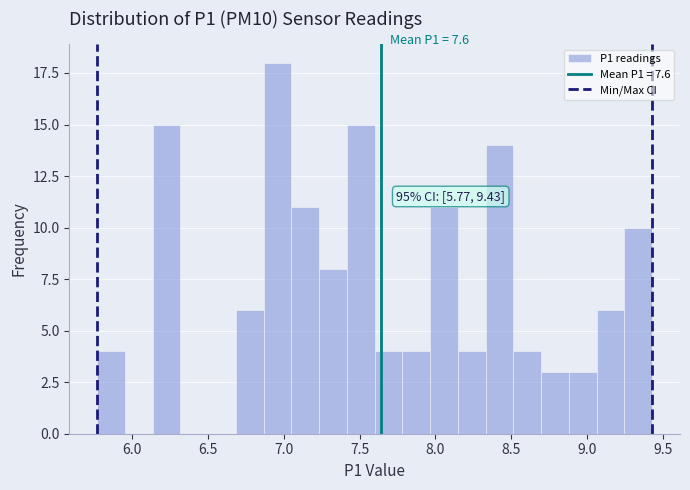

Read against the x-axis, roughly where is the centre of the tallest bar?

6.95